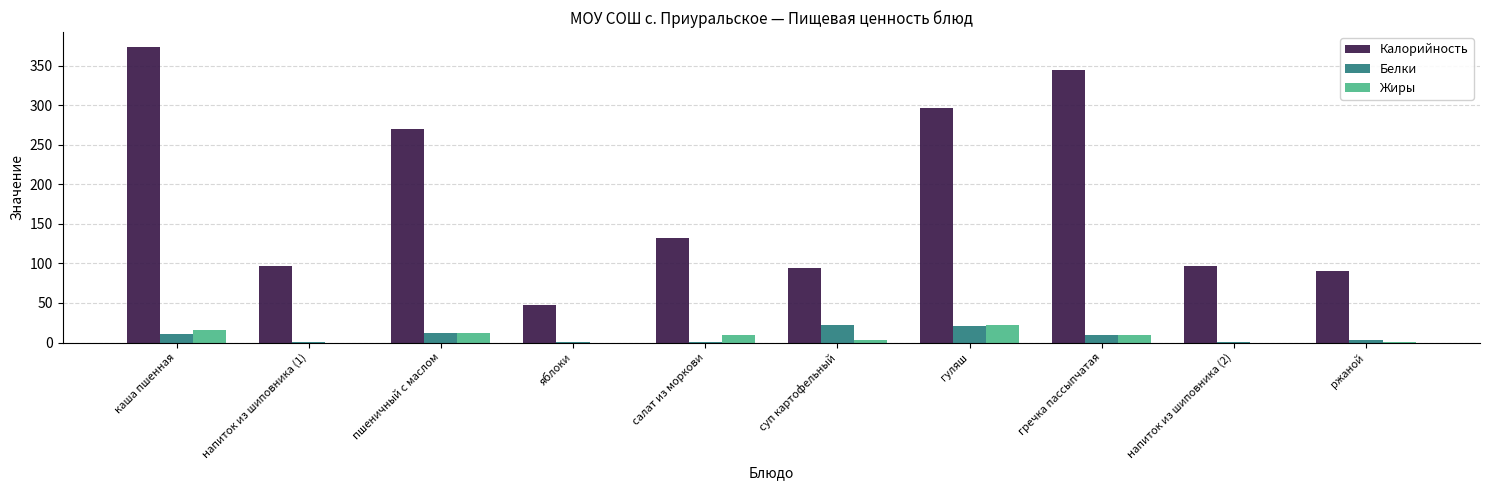

Is the value of Жиры at яблоки greater than the value of Калорийность at салат из моркови?

No